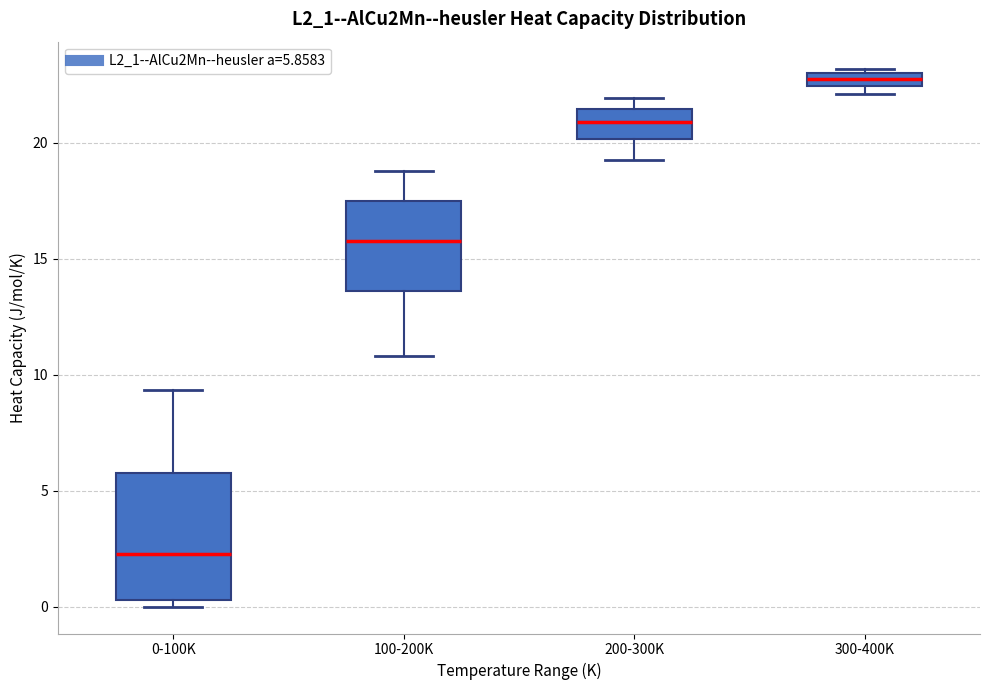

Which box's median line is the highest?

300-400K